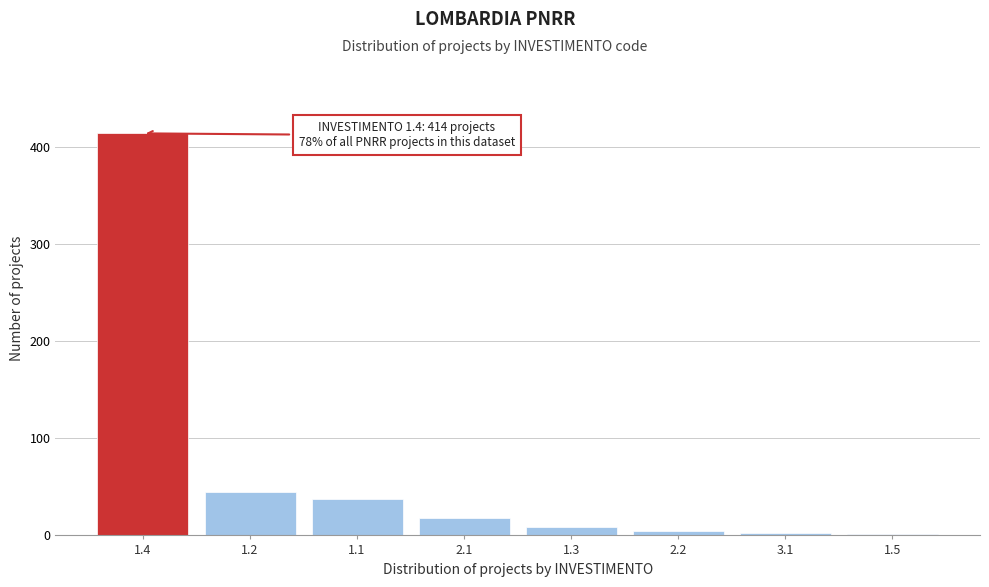

Reading left to right, extract all data points from this chart.

1.4=414	1.2=45	1.1=38	2.1=18	1.3=9	2.2=5	3.1=3	1.5=1